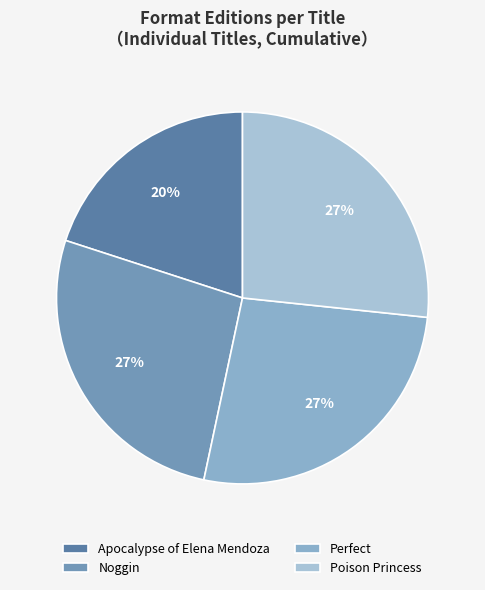

What percentage is NOT represented by Noggin?

73.3%